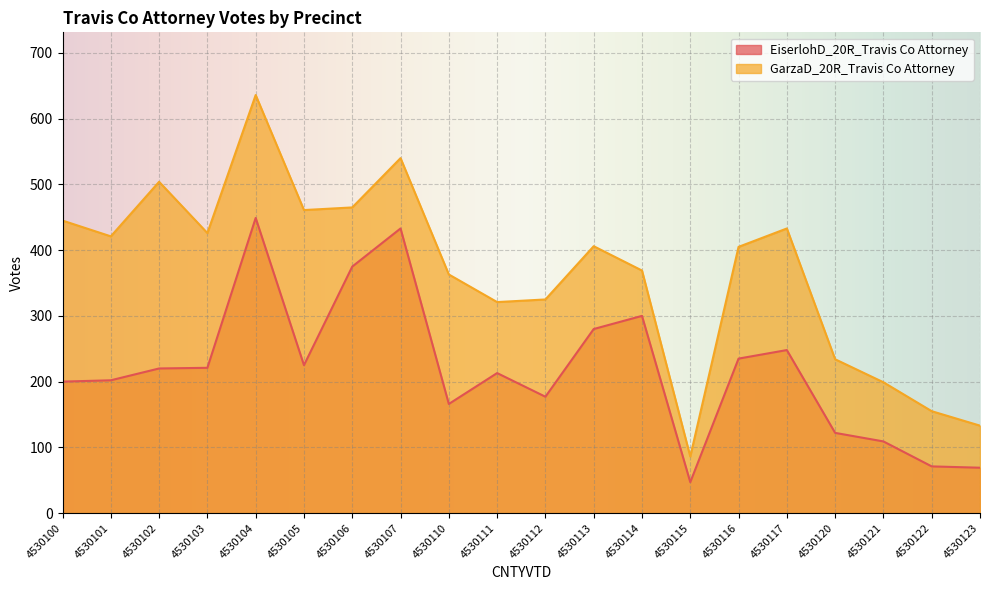

Which series has the widest spread of values?

GarzaD_20R_Travis Co Attorney